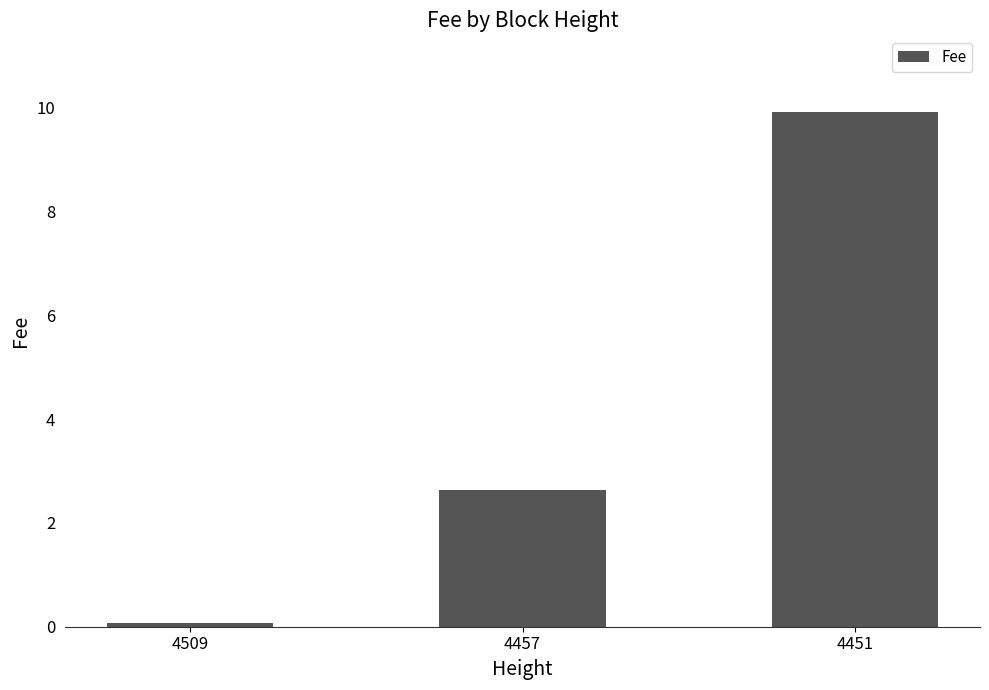

What is the maximum value shown in the chart?

9.9